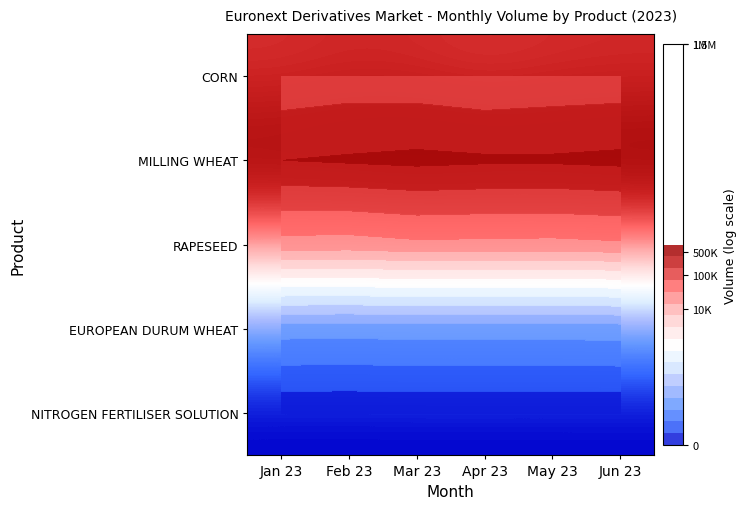

Which series has the largest total across all categories?

MILLING WHEAT